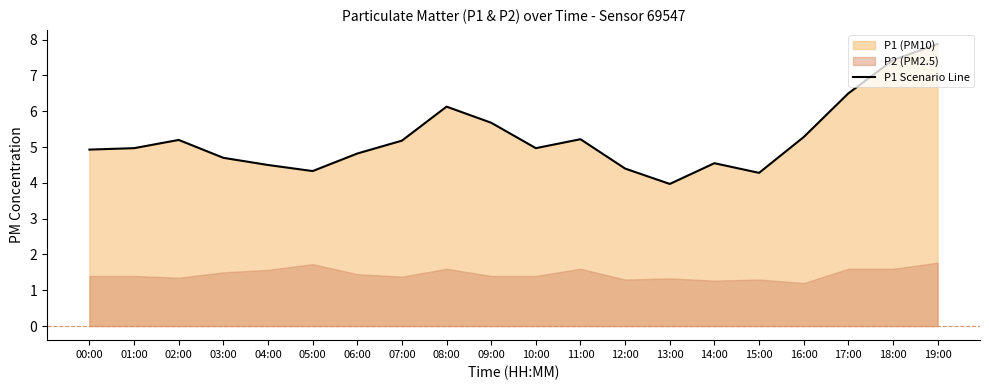

Which label corresponds to the largest value in the chart?

19:00